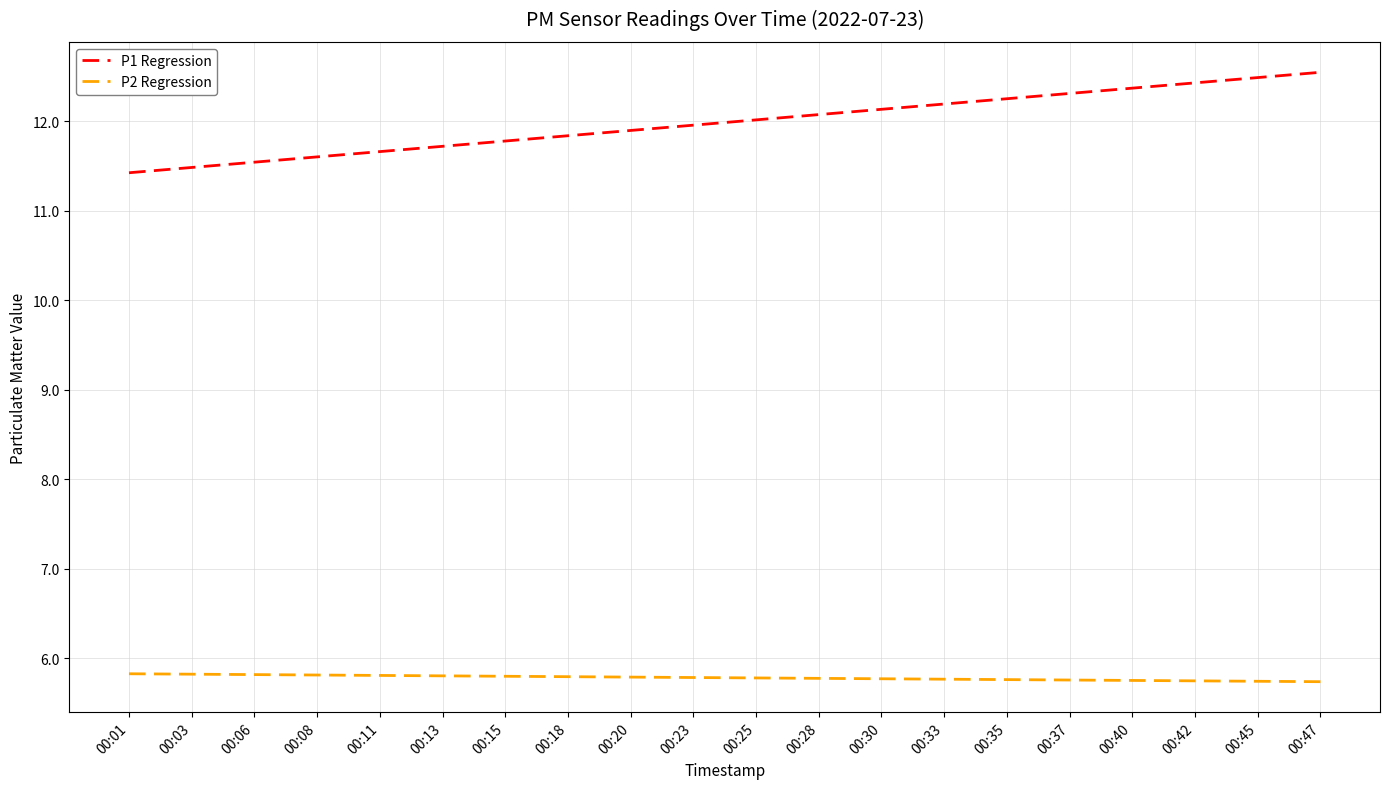

How many values in the P1 Regression series exceed 12?

10